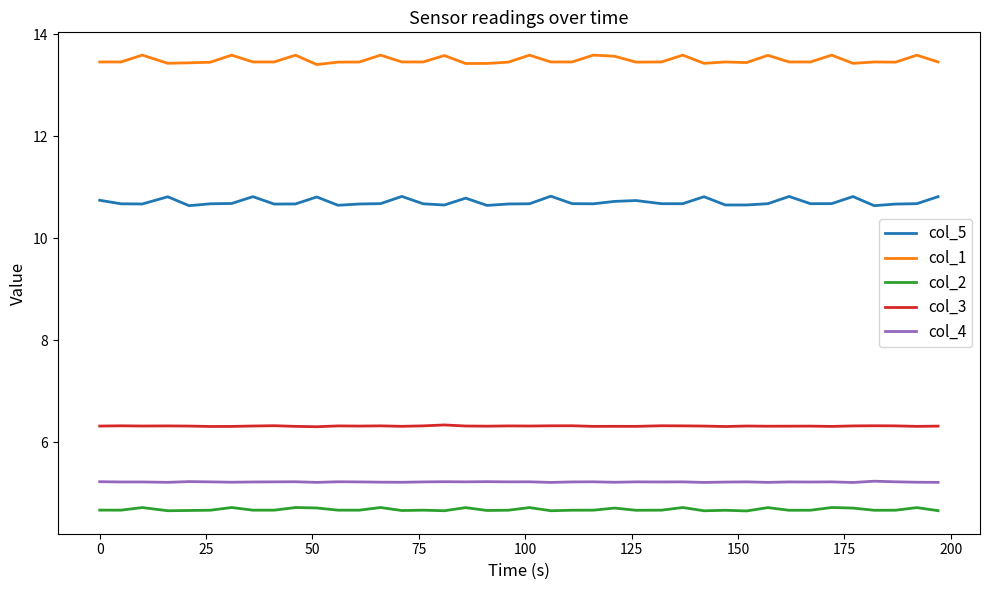

How many categories are shown in the chart?

40